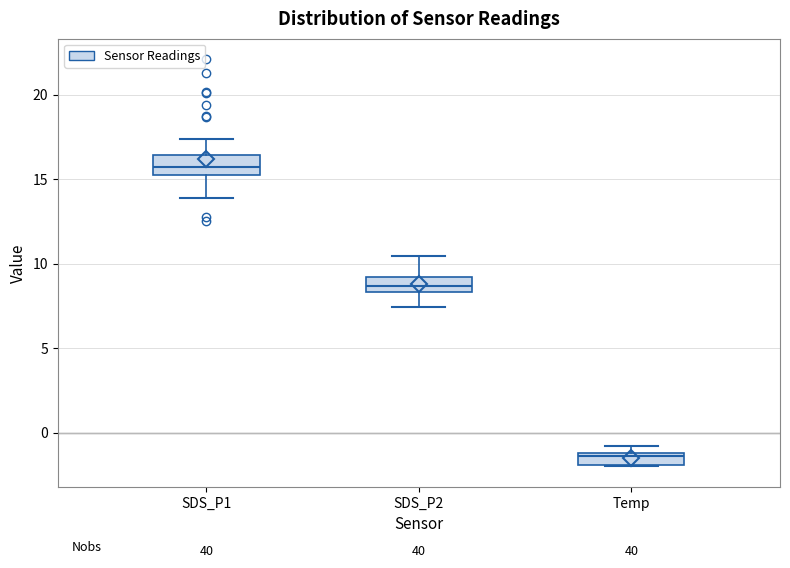

Where does the median line of the box for Temp sit on the y-axis? The values are not printed on the chart, so give them approximately, as read against the axis.

-1.5